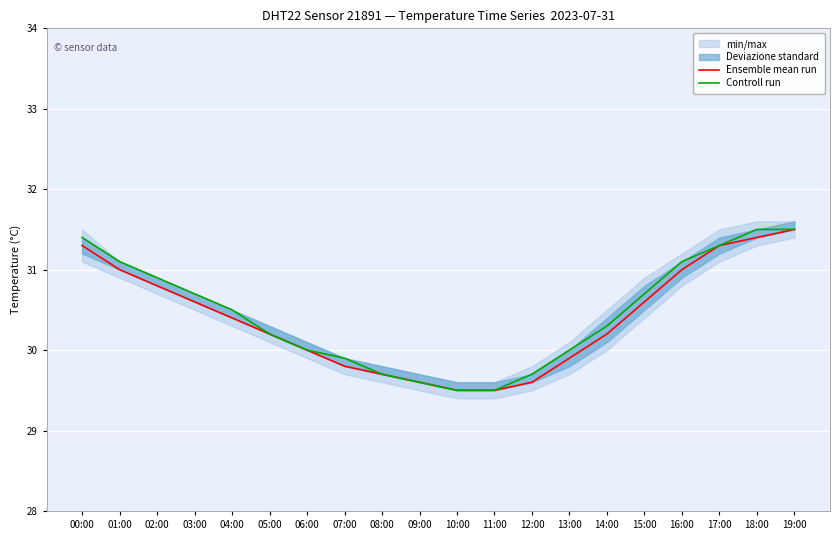

Rank the series by their average value, from highest to lowest.

Controll run, Ensemble mean run